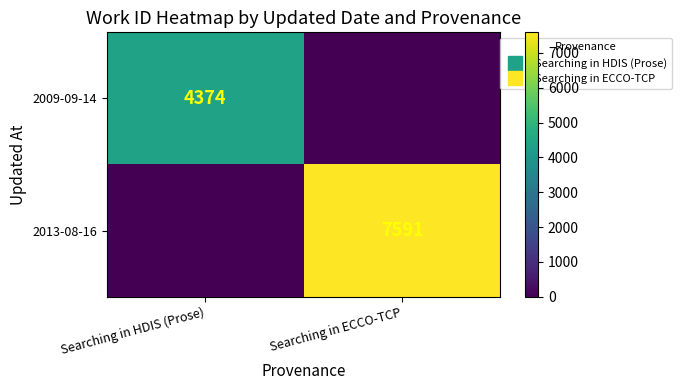

Which label corresponds to the smallest value in the chart?

Searching in ECCO-TCP